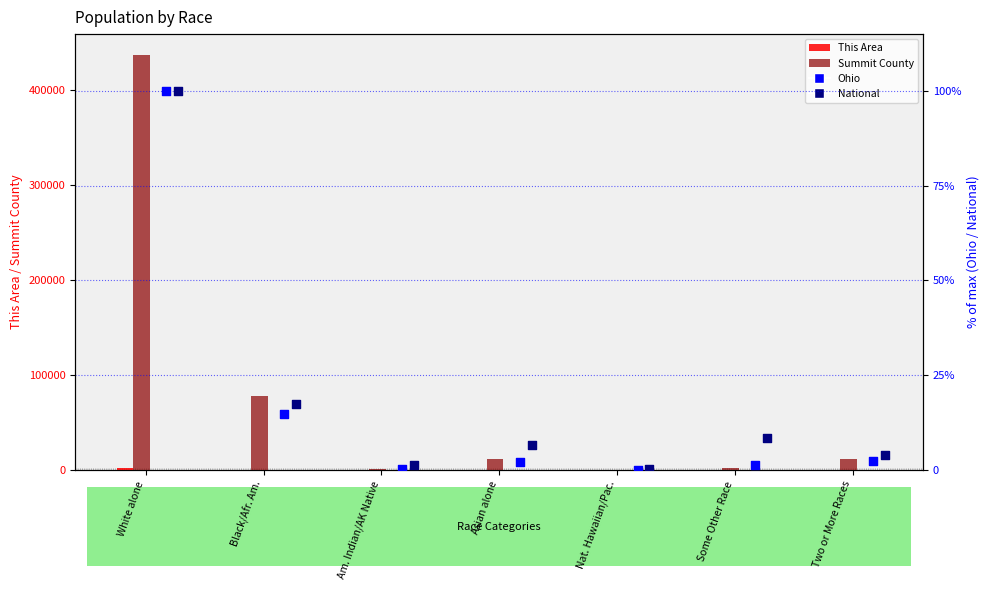

What are all the series names shown in the legend?

This Area, Summit County, Ohio, National